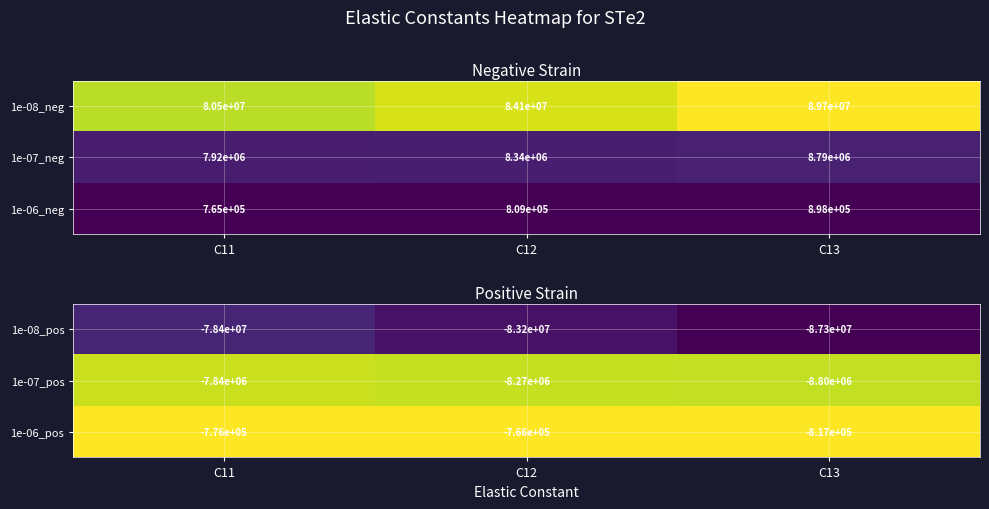

At which label does 1e-08_pos first exceed -83200000?

C11